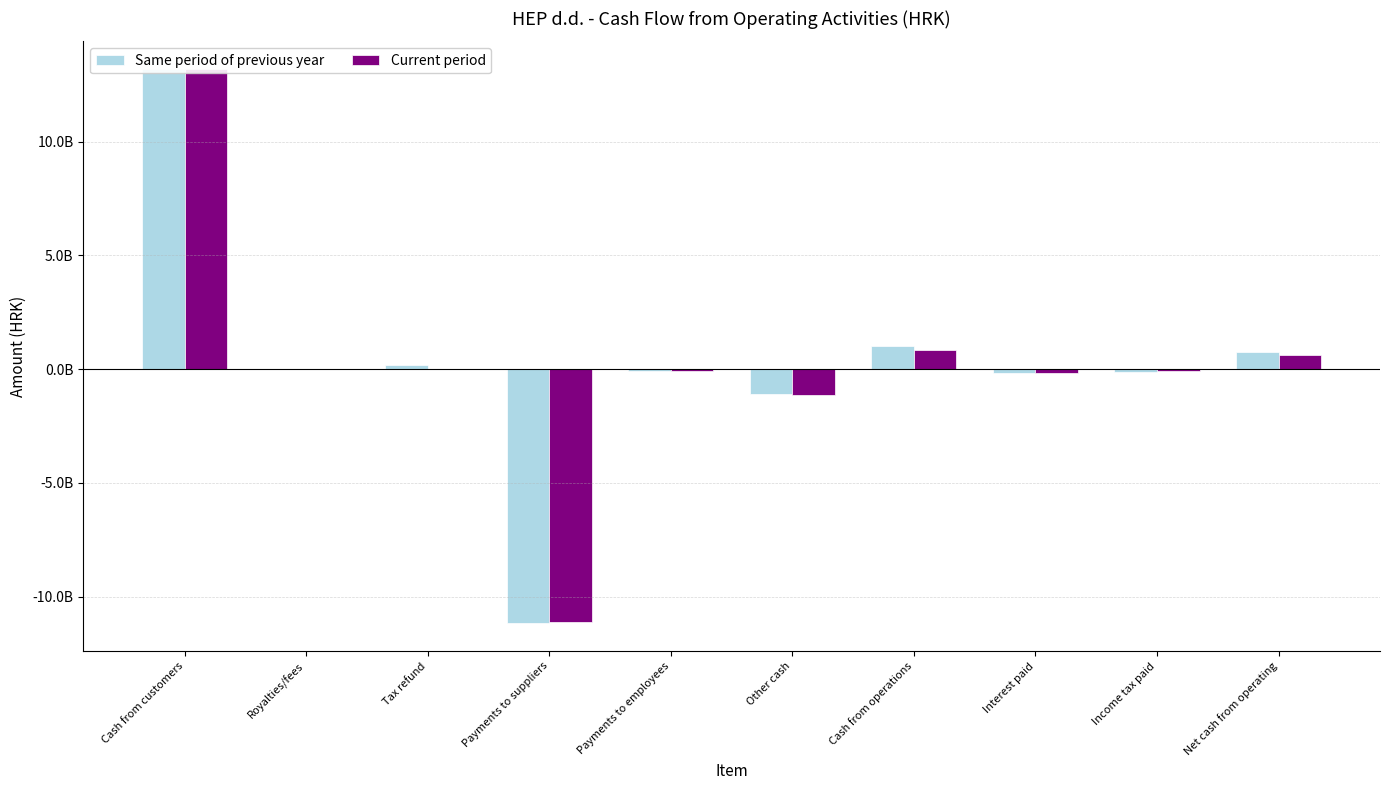

How many distinct data groups are displayed?

2